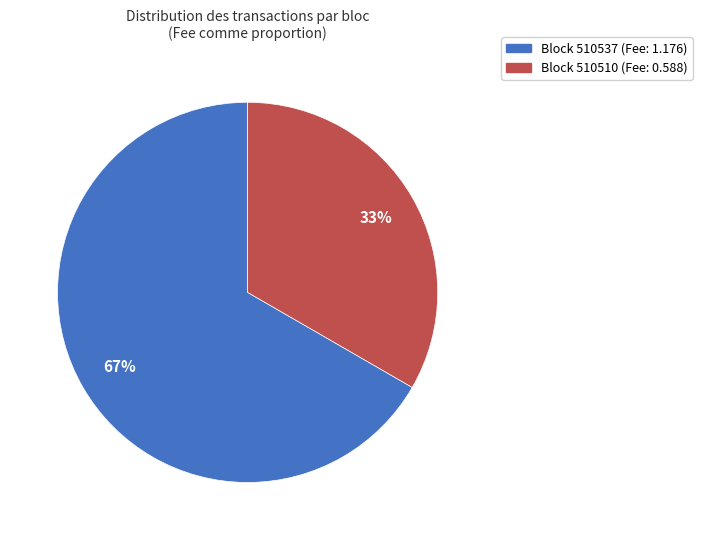

To the nearest percent, what is the average slice percentage?

50%